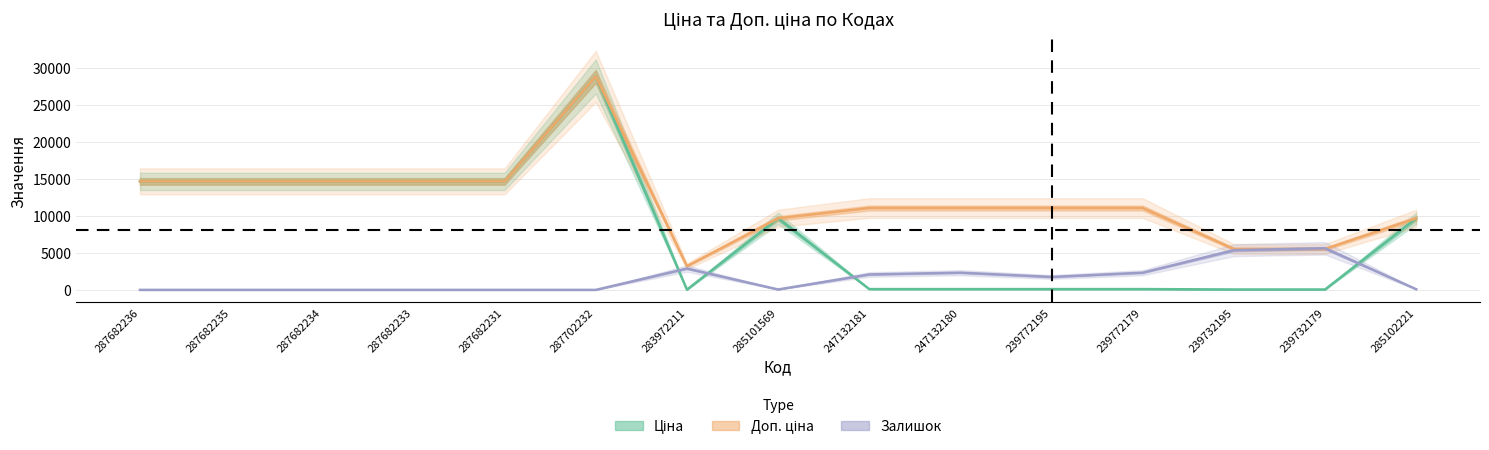

How many categories are shown in the chart?

15